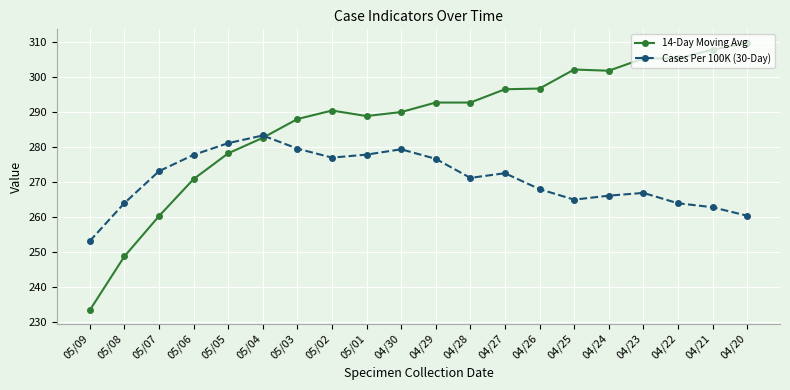

What is the label of the 18th point from the left?

04/22